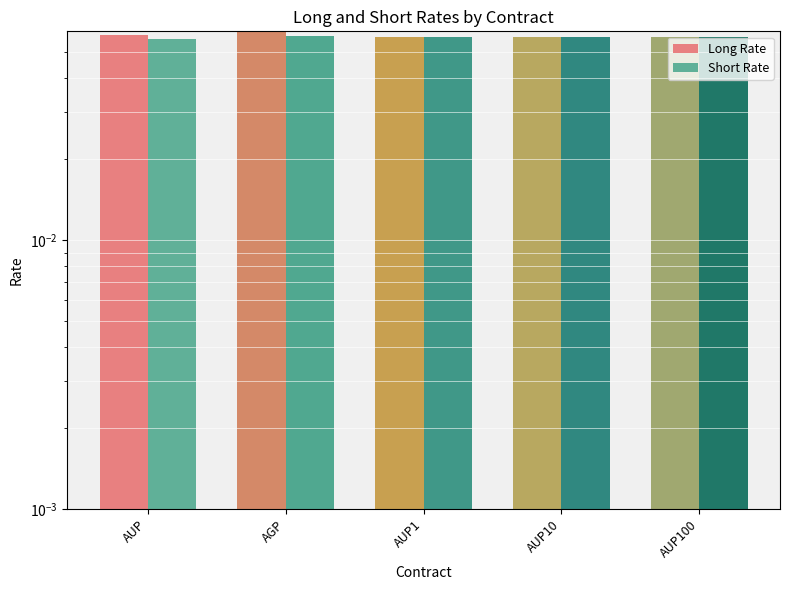

List the series in order of their peak value, highest first.

Long Rate, Short Rate